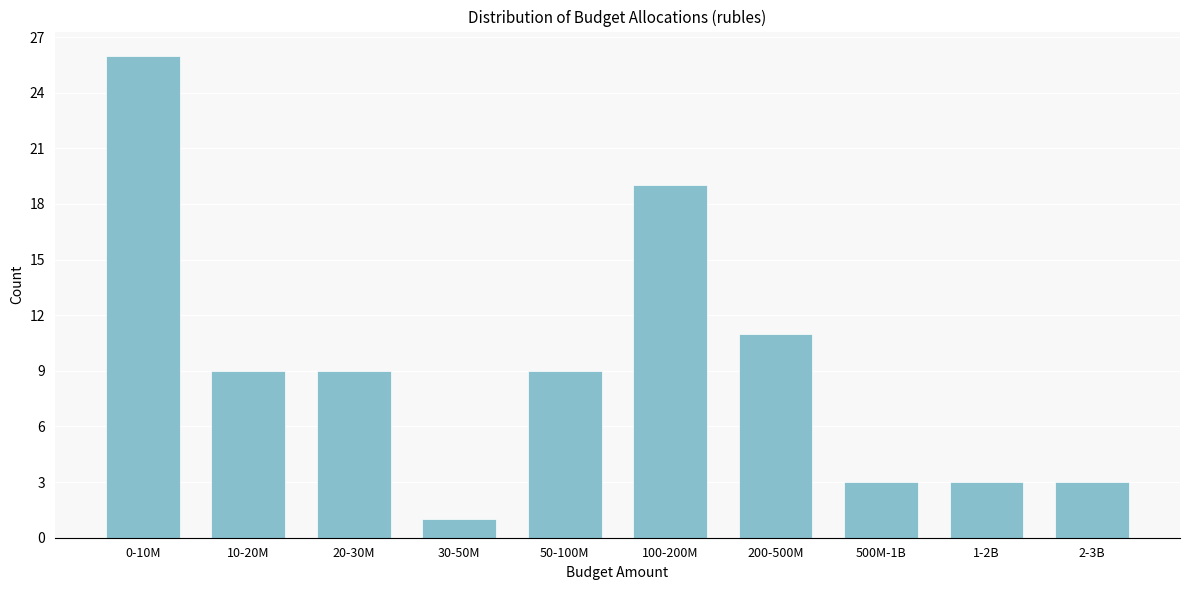

Reading right to left, what are all the values shown in this chart?

2-3B=3	1-2B=3	500M-1B=3	200-500M=11	100-200M=19	50-100M=9	30-50M=1	20-30M=9	10-20M=9	0-10M=26